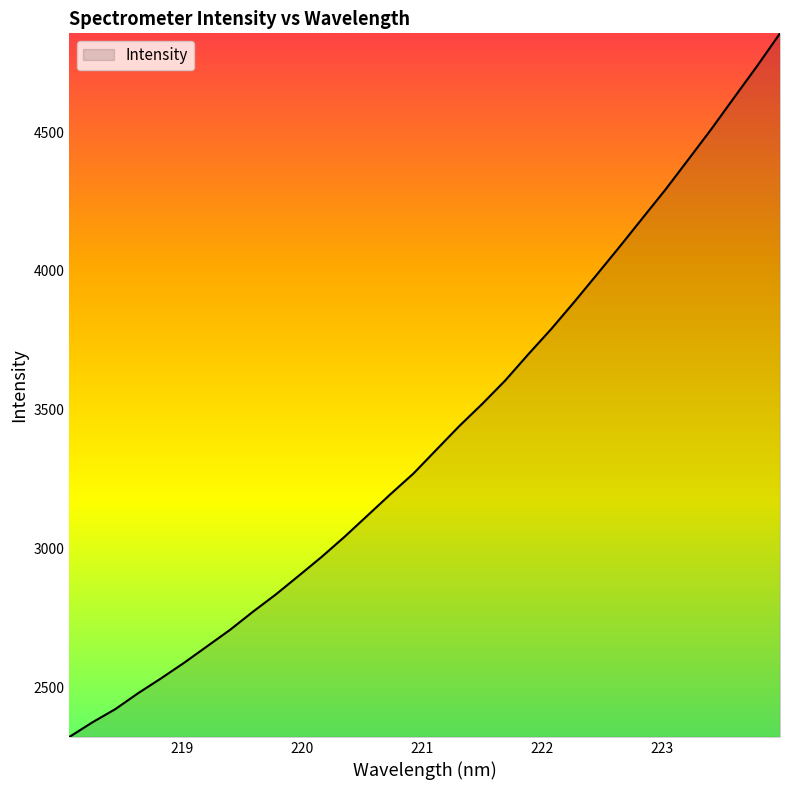

What is the greatest value displayed?

4855.9